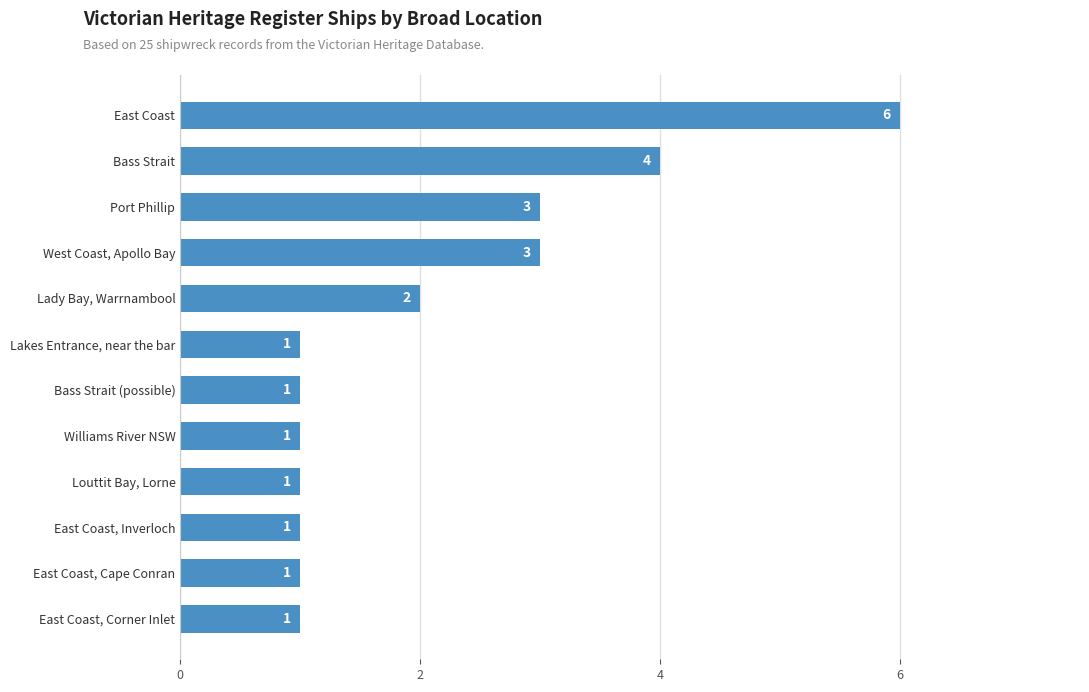

Count the values in the range 1 to 3.

10